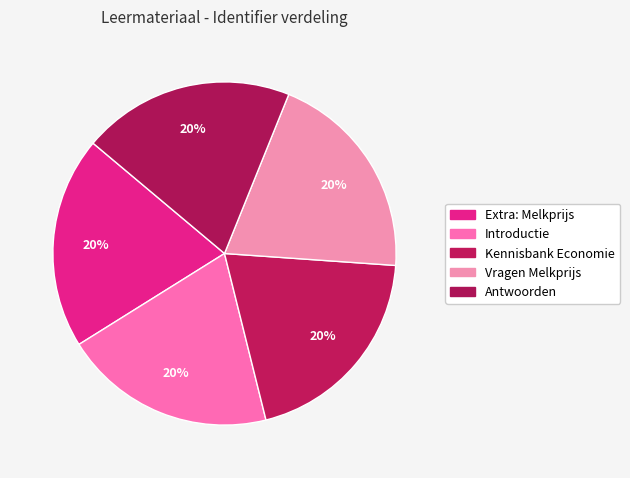

Count the number of slices in the pie.

5